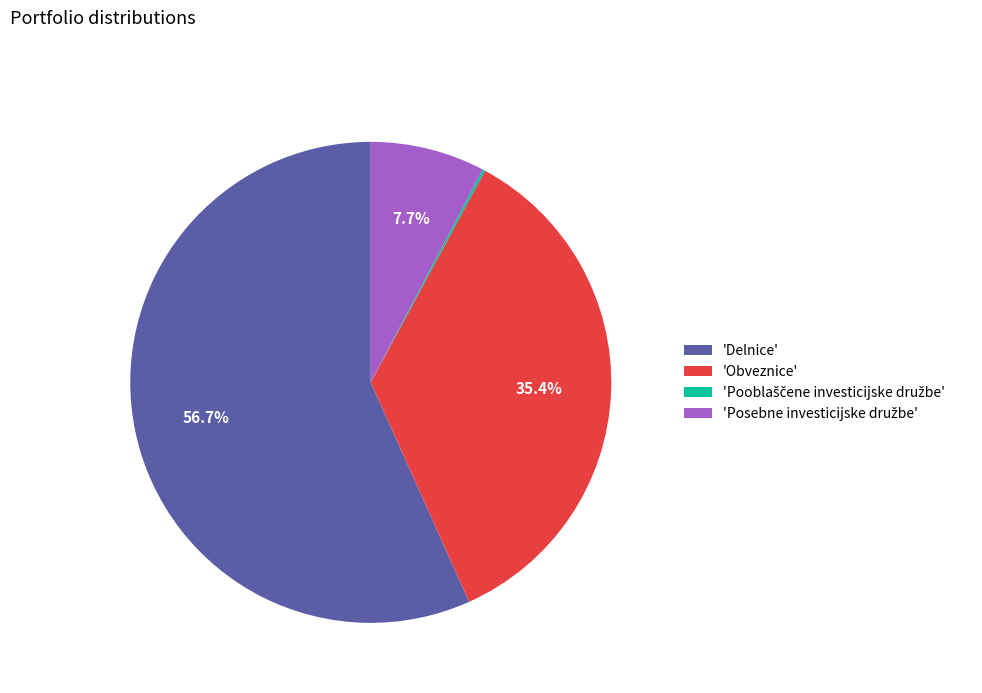

Which slice represents more than half of the pie?

'Delnice'